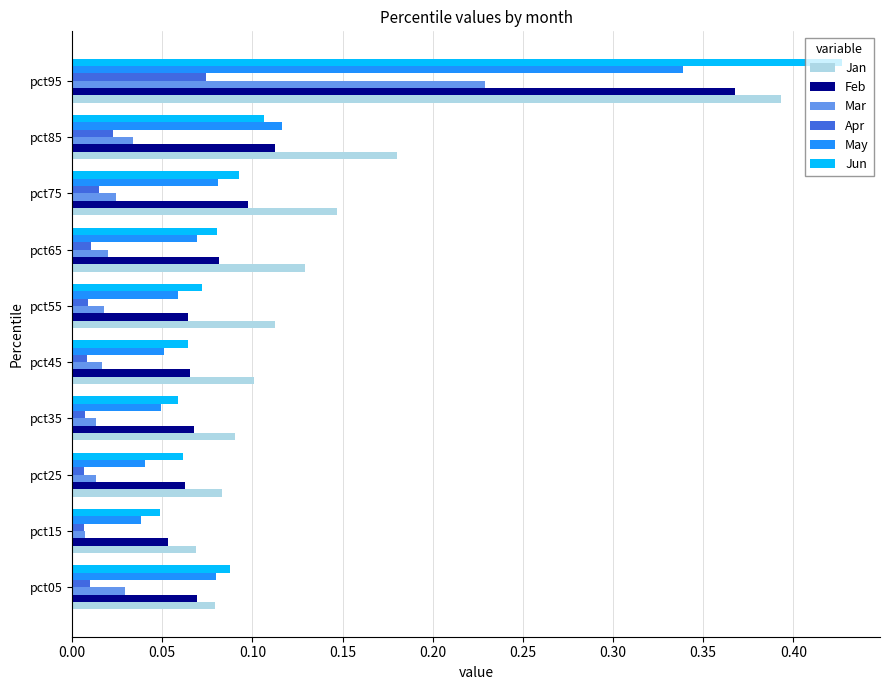

True or false: May has a value of 0.2 at pct85.

False